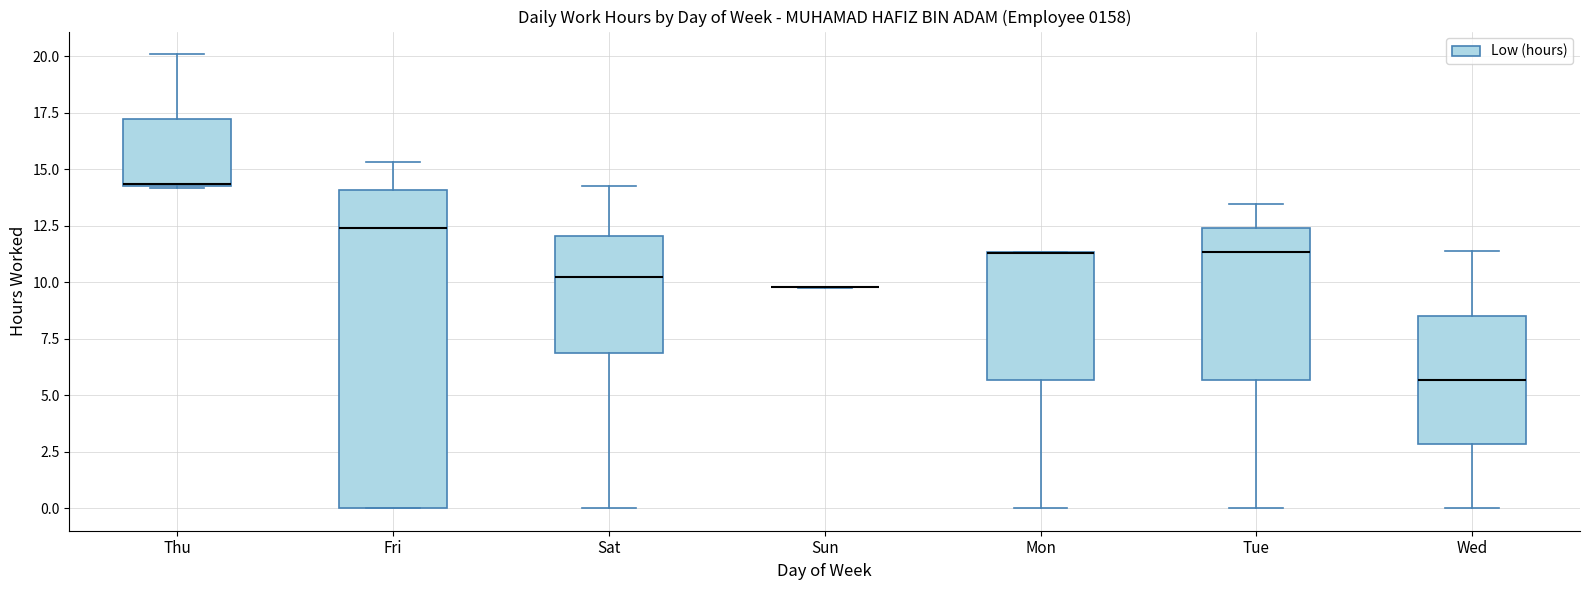

Reading left to right, transcribe this box plot: for each box, give where its median line is, the range the box spans, and where its two whiskers end, as read against the y-axis. The values are not printed on the chart, so give them approximately, as read against the axis.

Thu: median 14.5, box 14.5 to 17.0, whiskers 14.0 to 20.0
Fri: median 12.5, box 0.0 to 14.0, whiskers 0.0 to 15.5
Sat: median 10.0, box 7.0 to 12.0, whiskers 0.0 to 14.5
Sun: box collapsed to a line at 10.0, whiskers 10.0 to 10.0
Mon: median 11.5 (drawn on the box's upper edge), box 5.5 to 11.5, whiskers 0.0 to 11.5
Tue: median 11.5, box 5.5 to 12.5, whiskers 0.0 to 13.5
Wed: median 5.5, box 3.0 to 8.5, whiskers 0.0 to 11.5